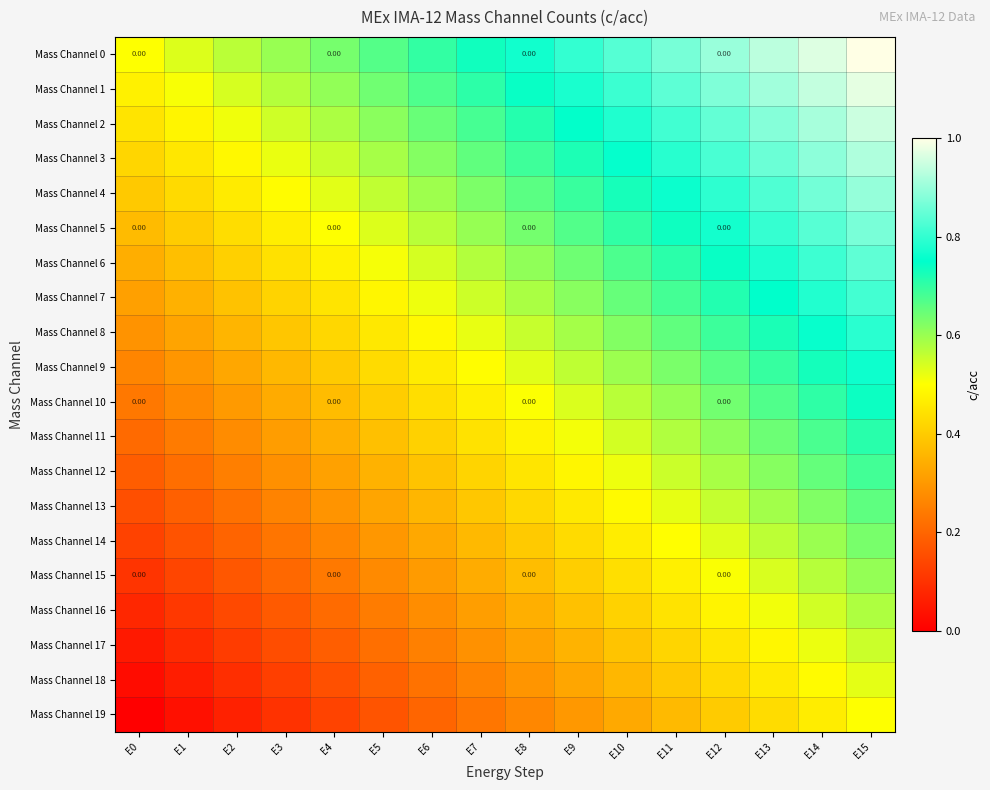

What is the difference between the Mass Channel 9 values at E9 and E13?

0.1